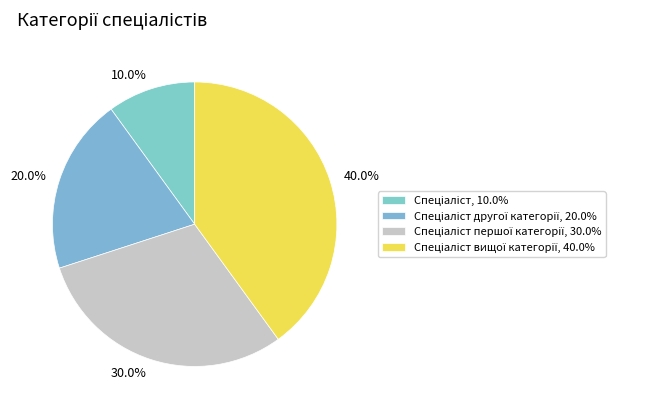

Rank the categories by value from lowest to highest.

Спеціаліст, Спеціаліст другої категорії, Спеціаліст першої категорії, Спеціаліст вищої категорії